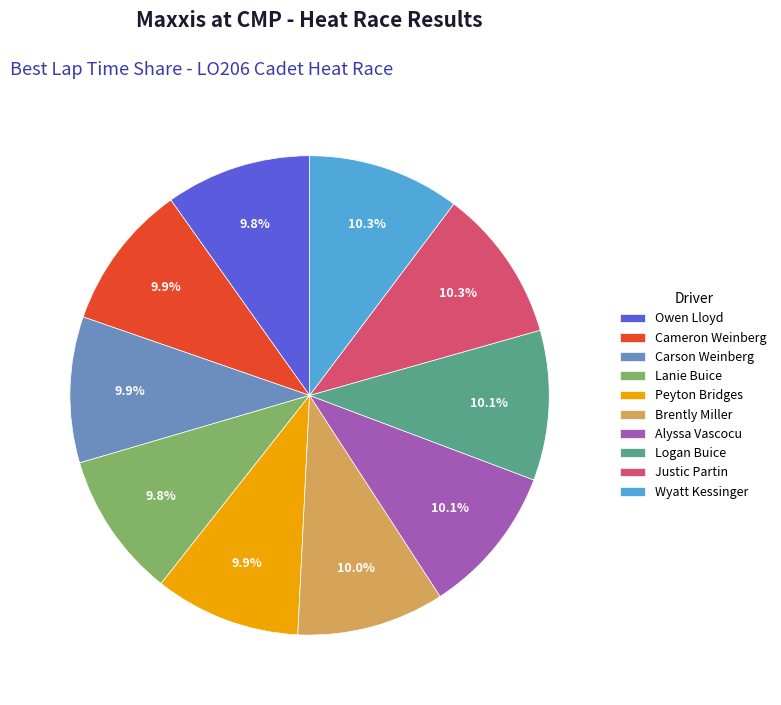

To the nearest percent, what is the average slice percentage?

10%